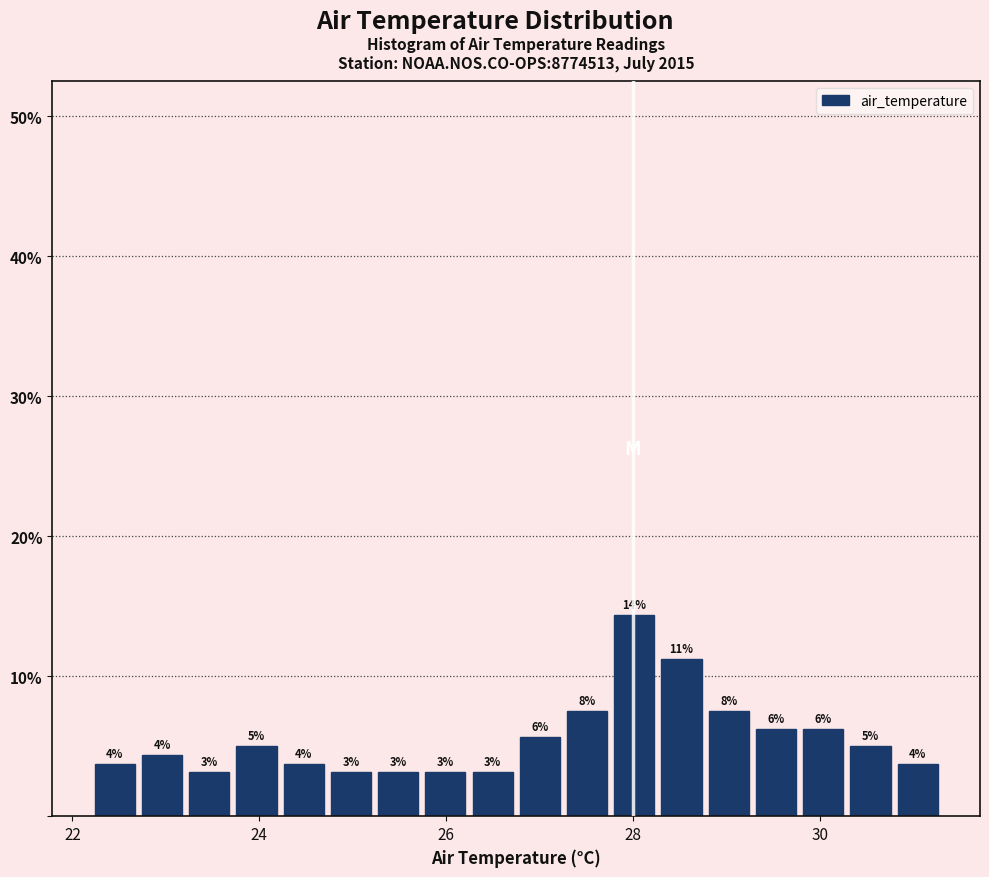

Around what value on the x-axis is the tallest bar? Give the approximate position of its centre, as read against the axis.

28.0